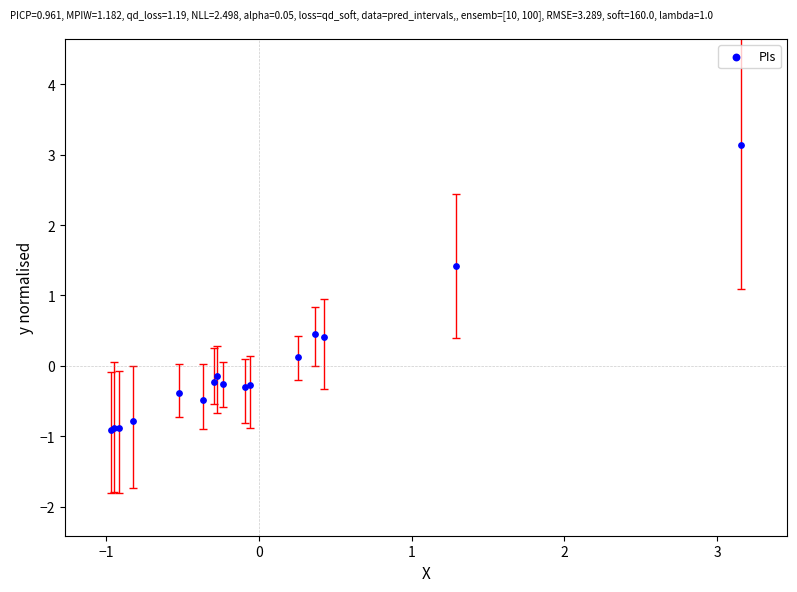

What Y value in the scatter plot is closest to 1?

1.4